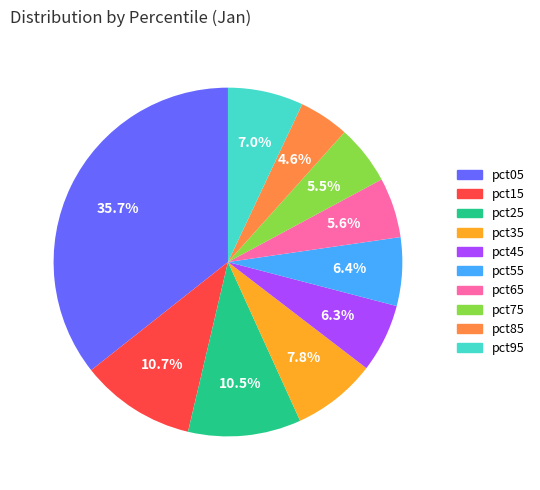

Does pct65 represent more than half of the total?

No